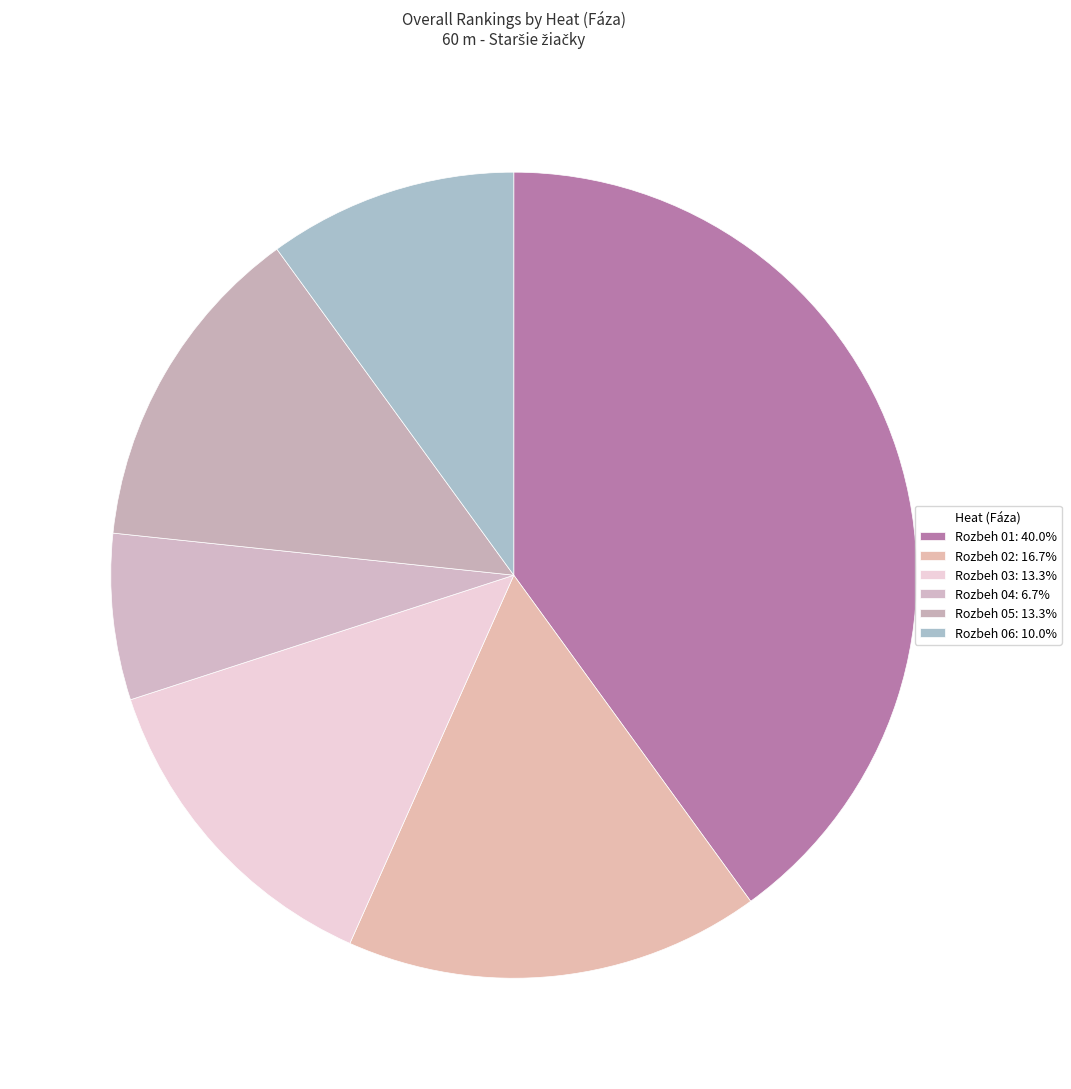

Which slice is the smallest?

Rozbeh 04